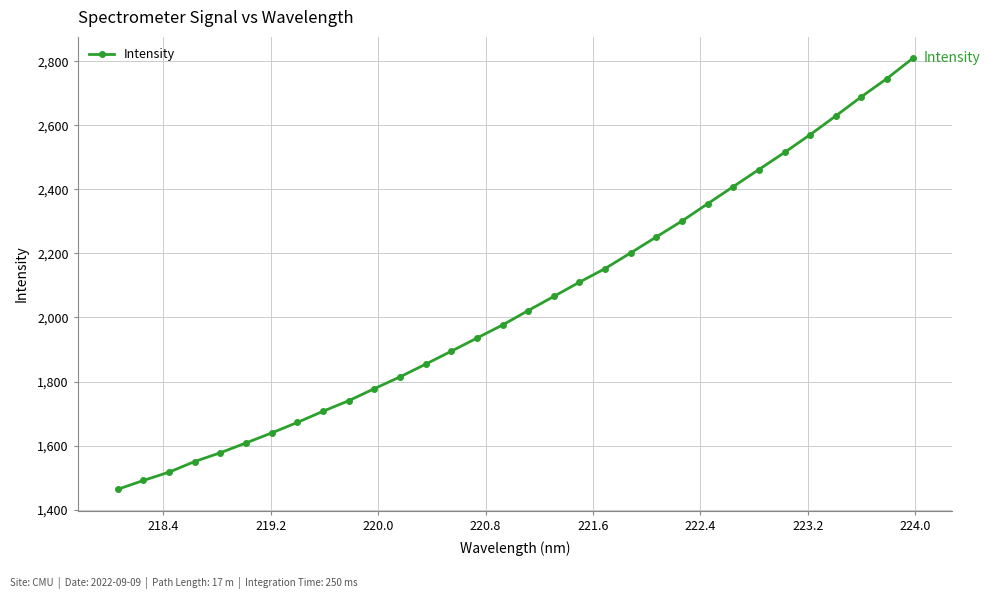

What is the value of the 13th point from the left?

1854.1